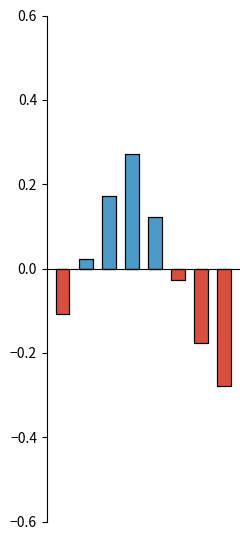

List the series in order of their peak value, lowest first.

negative, positive